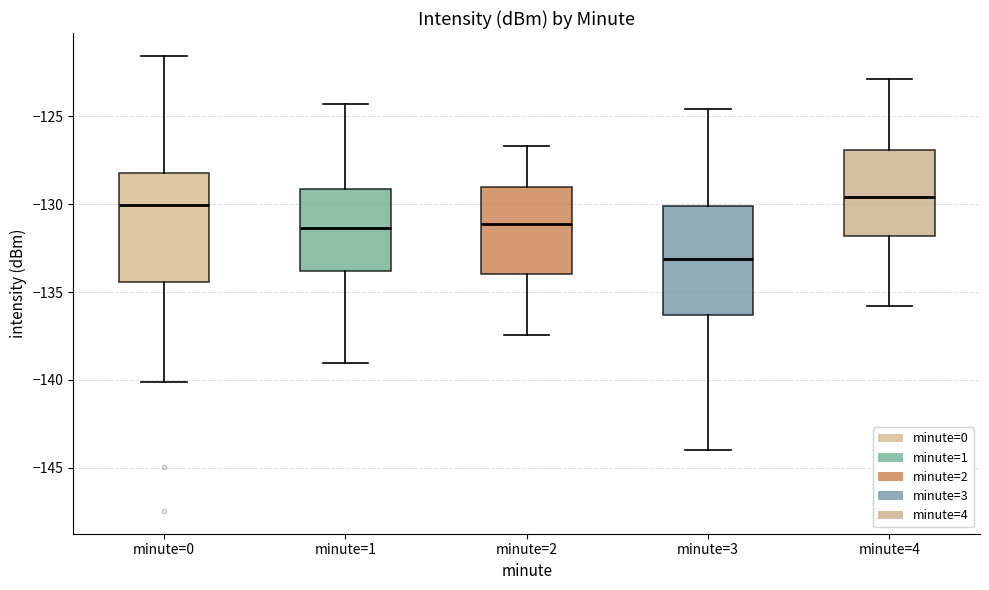

Reading left to right, read every box against the y-axis: the position of its median line, the range the box covers, and the ends of its whiskers. The values are not printed on the chart, so give them approximately, as read against the axis.

minute=0: median -130.0, box -134.5 to -128.0, whiskers -140.0 to -121.5
minute=1: median -131.5, box -134.0 to -129.0, whiskers -139.0 to -124.5
minute=2: median -131.0, box -134.0 to -129.0, whiskers -137.5 to -126.5
minute=3: median -133.0, box -136.5 to -130.0, whiskers -144.0 to -124.5
minute=4: median -129.5, box -132.0 to -127.0, whiskers -136.0 to -123.0